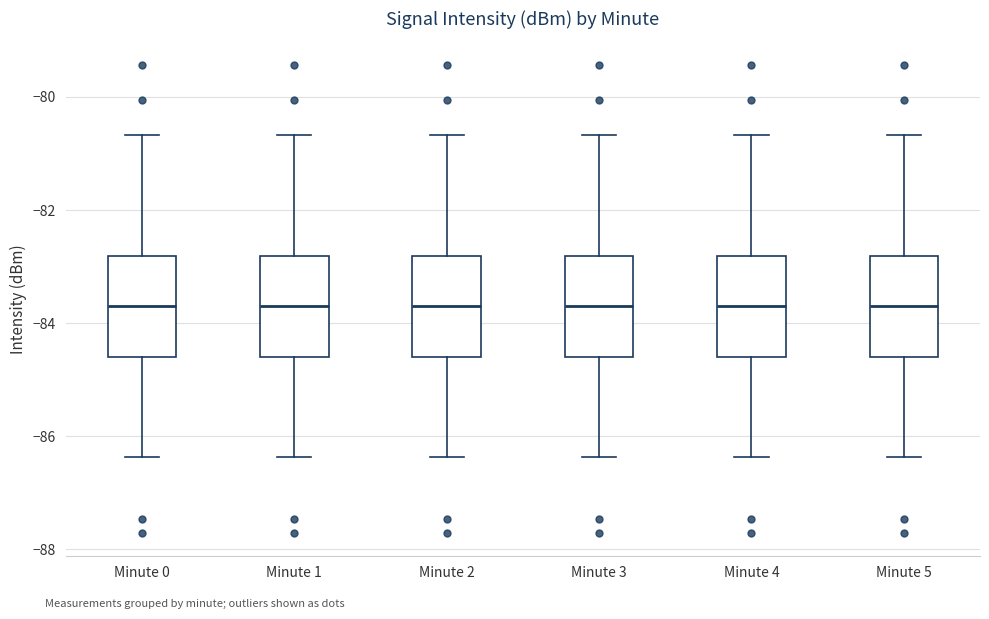

Reading left to right, read every box against the y-axis: the position of its median line, the range the box covers, and the ends of its whiskers. The values are not printed on the chart, so give them approximately, as read against the axis.

Minute 0: median -83.6, box -84.6 to -82.8, whiskers -86.4 to -80.6
Minute 1: median -83.6, box -84.6 to -82.8, whiskers -86.4 to -80.6
Minute 2: median -83.6, box -84.6 to -82.8, whiskers -86.4 to -80.6
Minute 3: median -83.6, box -84.6 to -82.8, whiskers -86.4 to -80.6
Minute 4: median -83.6, box -84.6 to -82.8, whiskers -86.4 to -80.6
Minute 5: median -83.6, box -84.6 to -82.8, whiskers -86.4 to -80.6